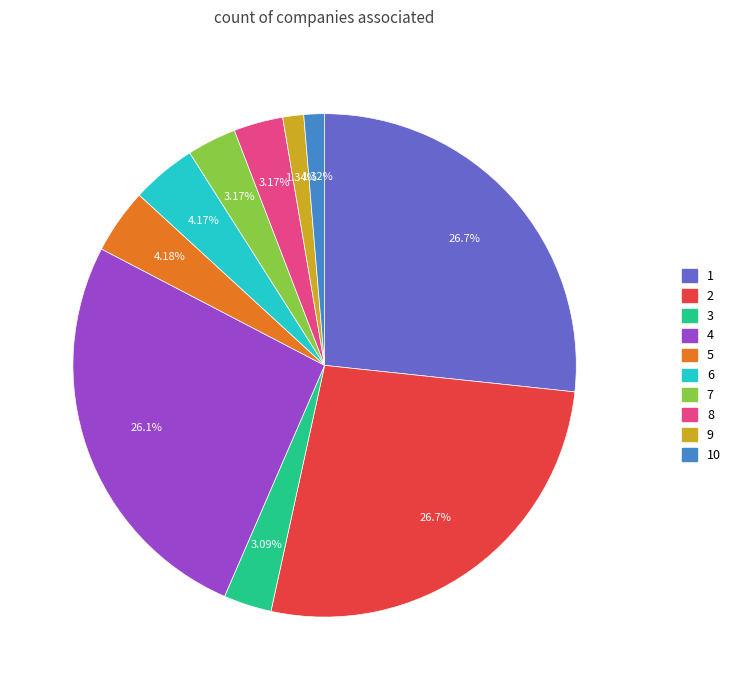

Is there a majority slice in this chart?

No